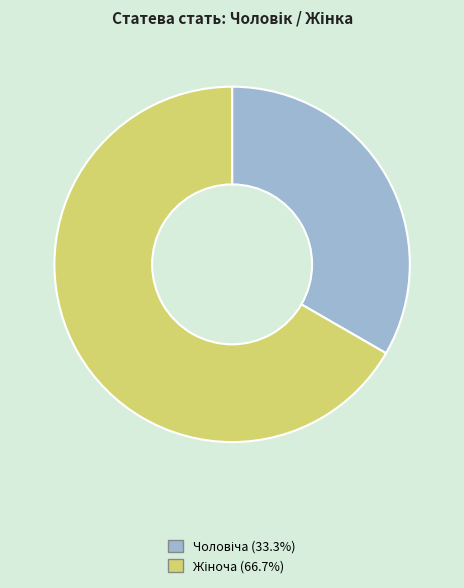

Is there any slice that represents more than half of the pie?

Yes